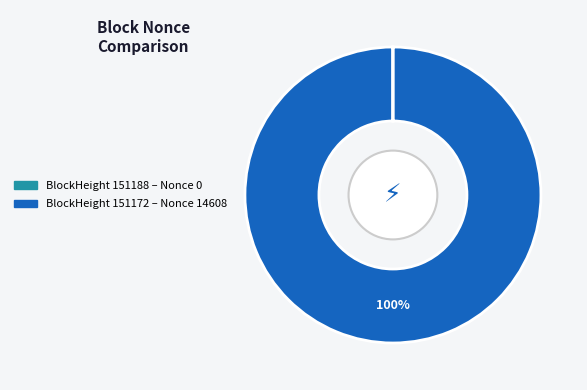

Does any single category account for the majority?

Yes